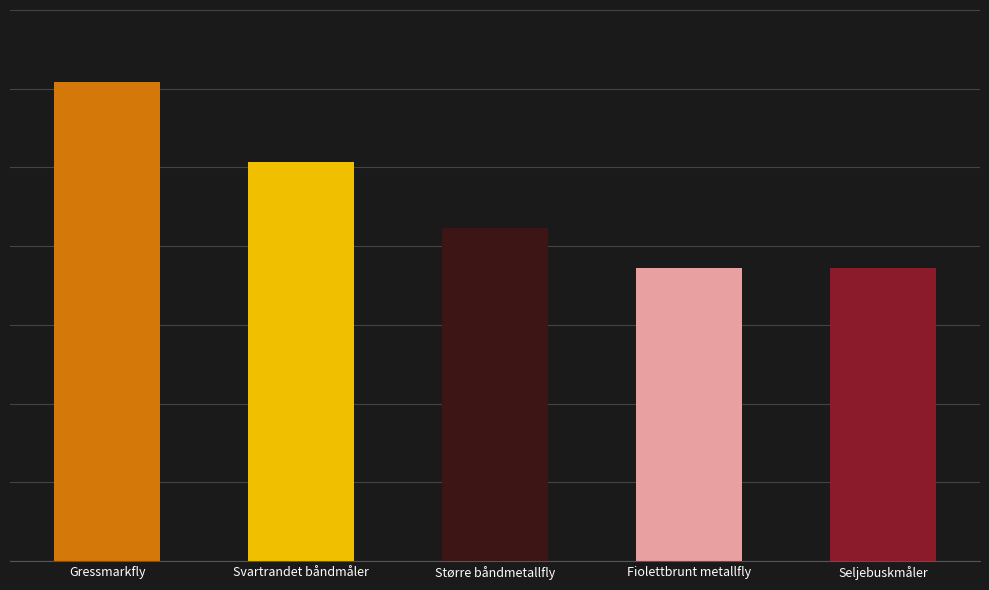

What is the ratio of the value at Seljebuskmåler to the value at Gressmarkfly?

0.6